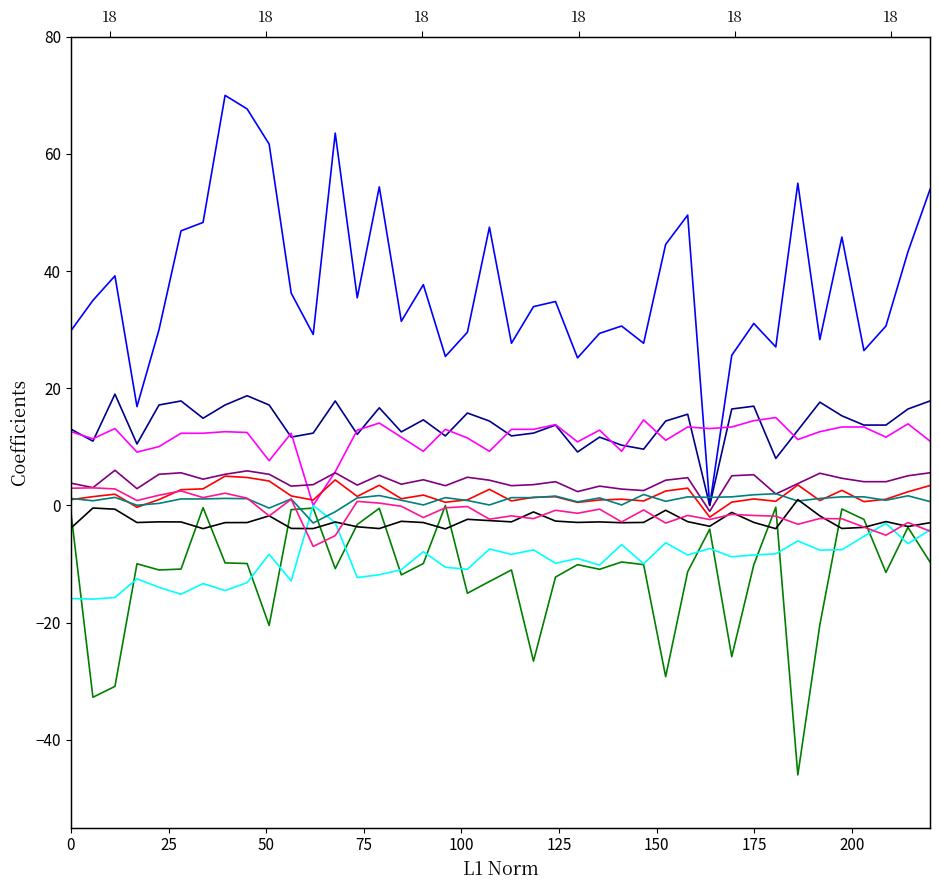

What is the sum of all BME280_pressure_norm values?

-376.1